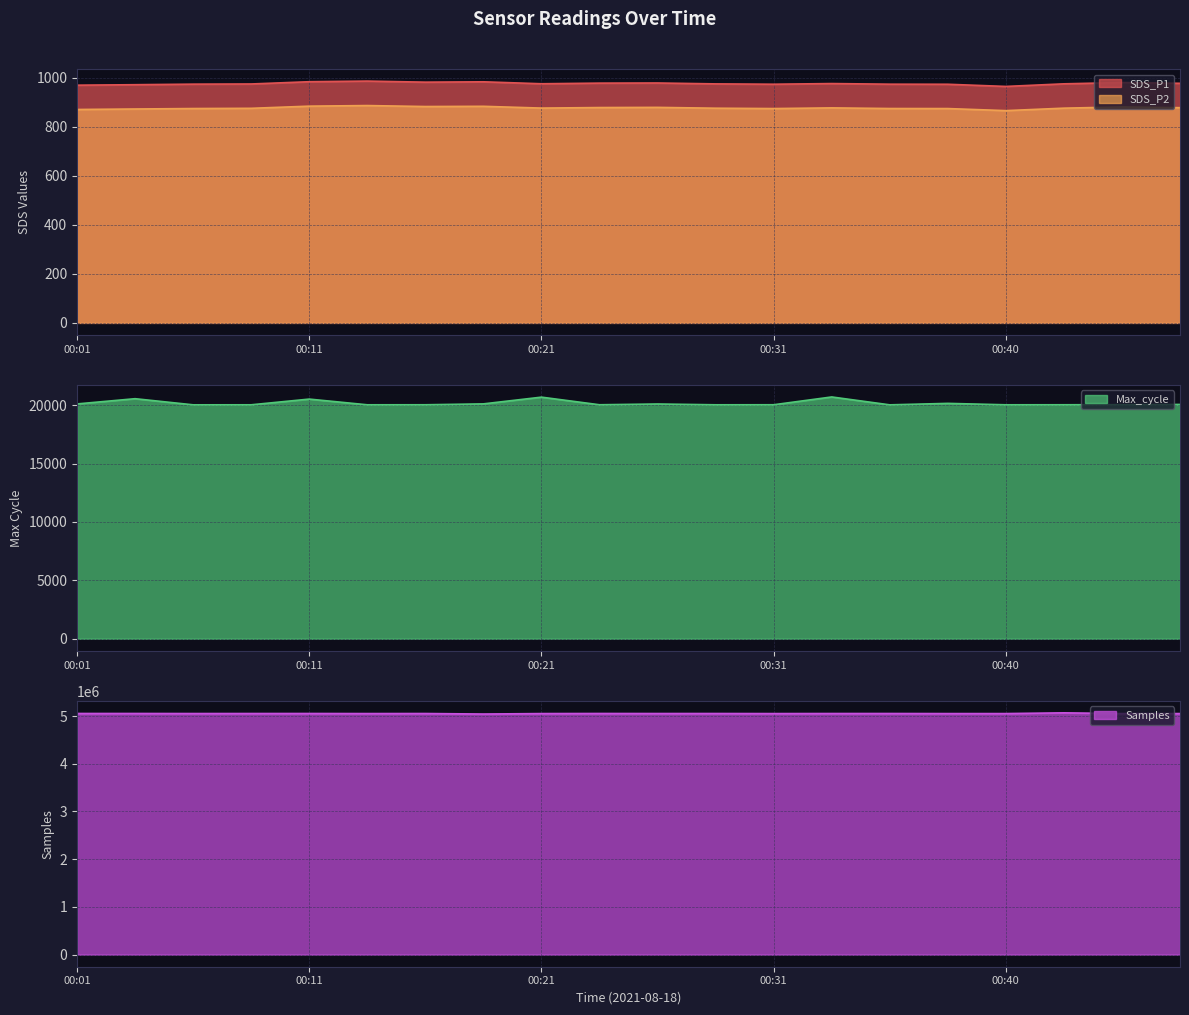

What is the total value across all series at 00:43?

5089699.0